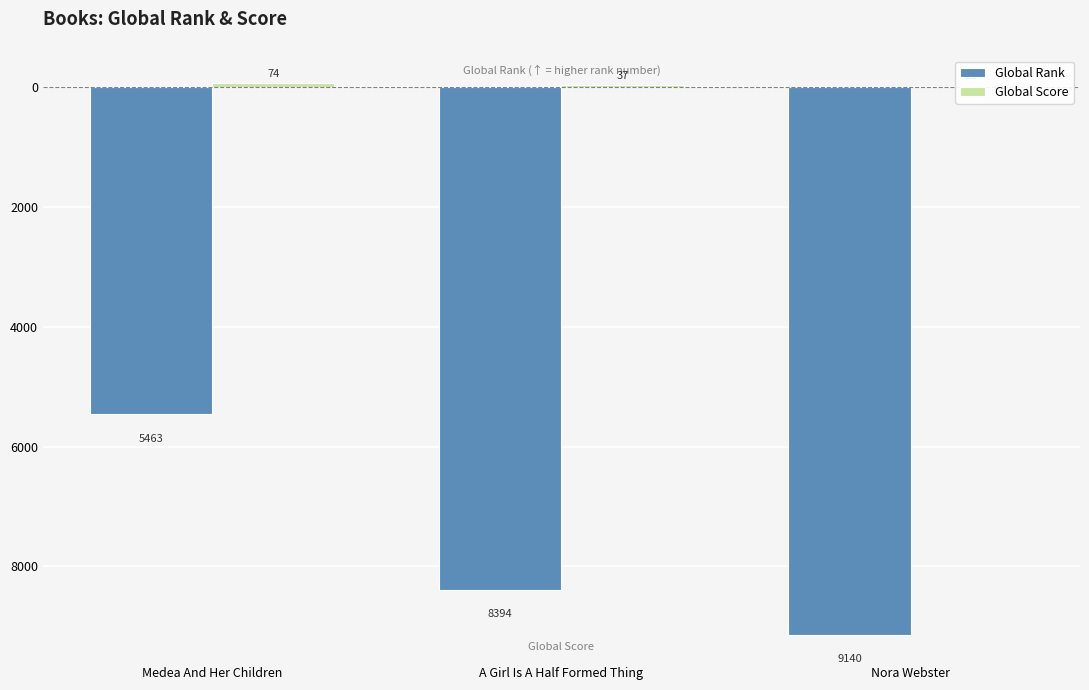

Where does the Global Rank series first go above -8394?

Medea And Her Children